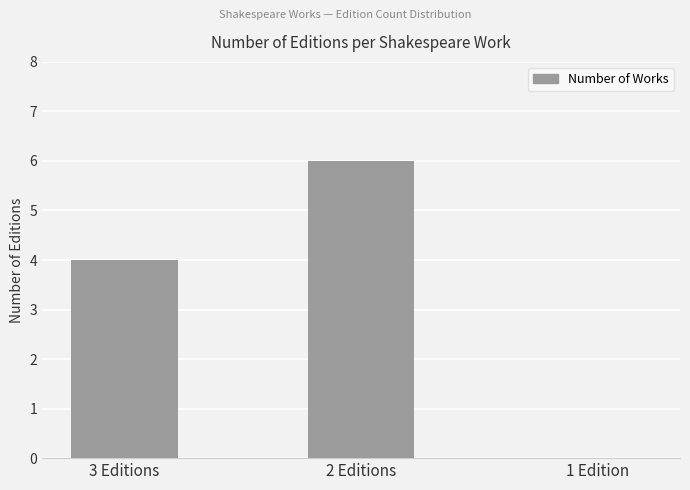

Which category has the highest value across all series?

2 Editions